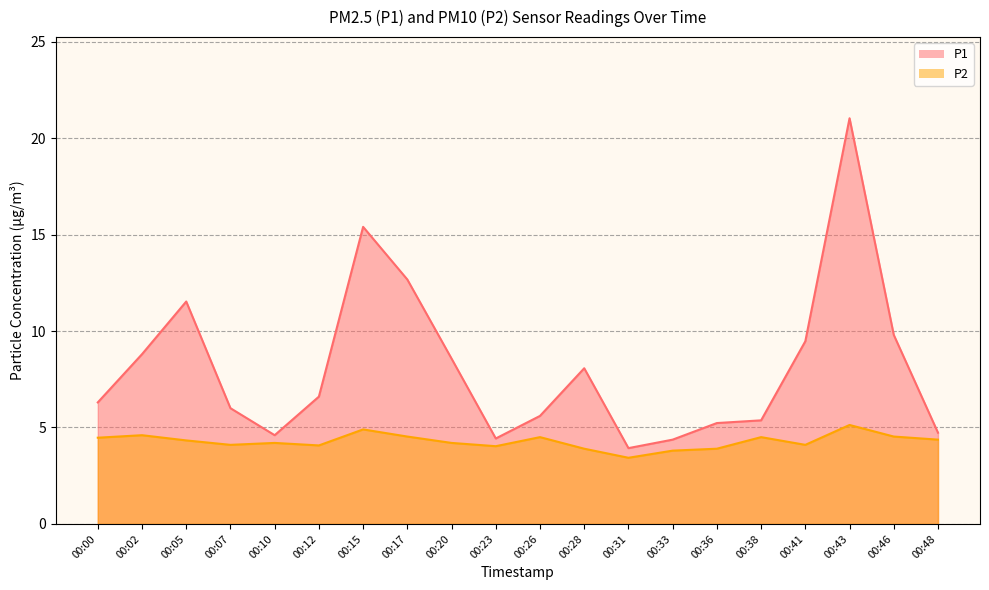

True or false: P2 has more than 0 points higher than both neighbors.

True